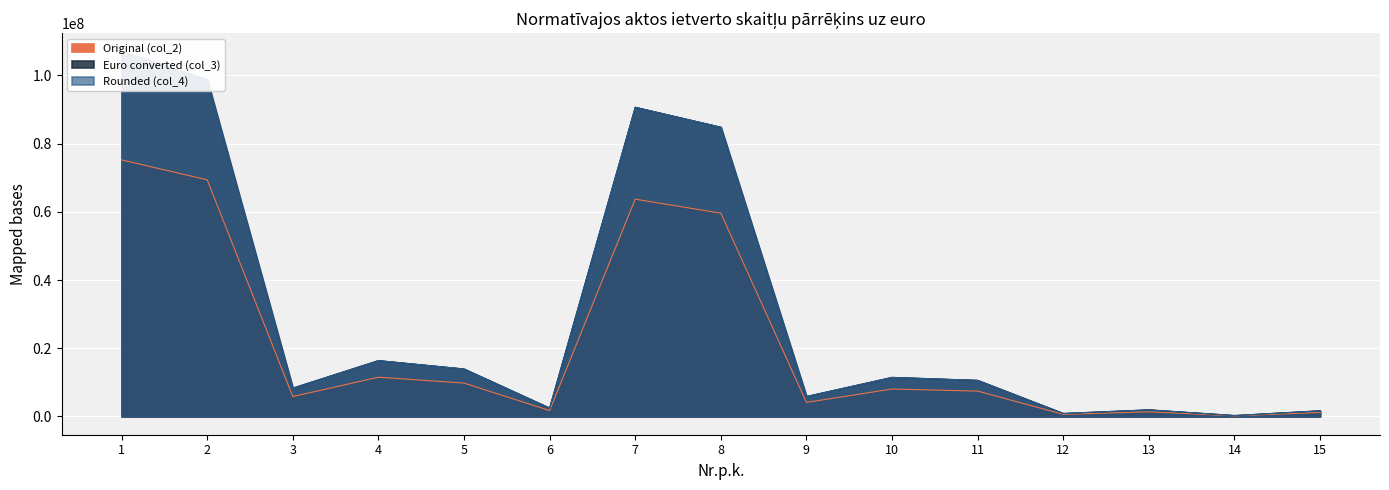

At which category does the chart reach its minimum across all series?

14